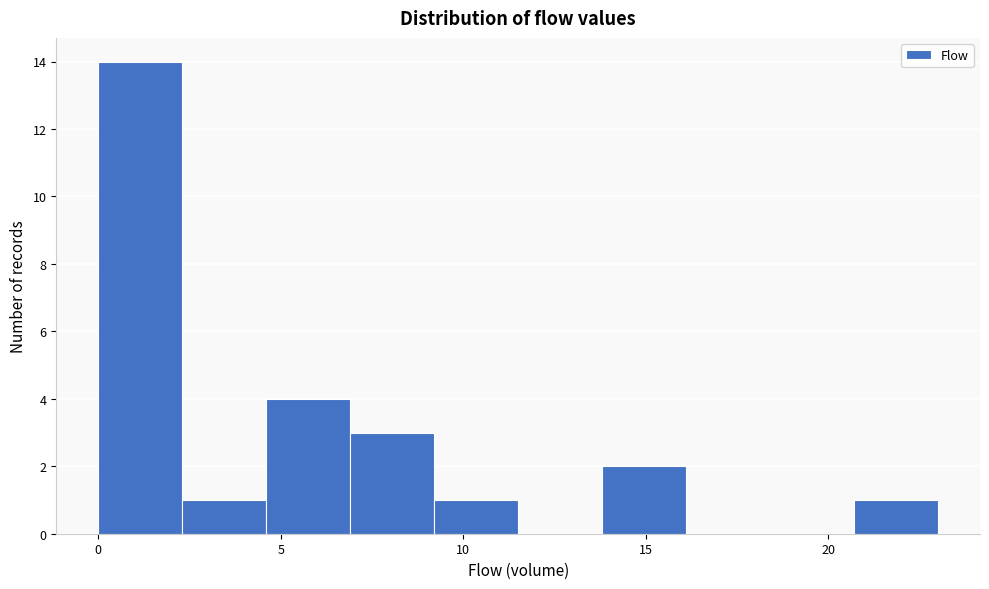

Reading left to right, list every bar in this chart as the range it spans on the x-axis followed by its height. Neither the bar edges nor the heights are printed on the chart, so give them approximately, as read against the axes.

0.0 to 2.3: 14
2.3 to 4.6: 1
4.6 to 6.9: 4
6.9 to 9.2: 3
9.2 to 11.5: 1
11.5 to 13.8: 0
13.8 to 16.1: 2
16.1 to 18.4: 0
18.4 to 20.7: 0
20.7 to 23.0: 1